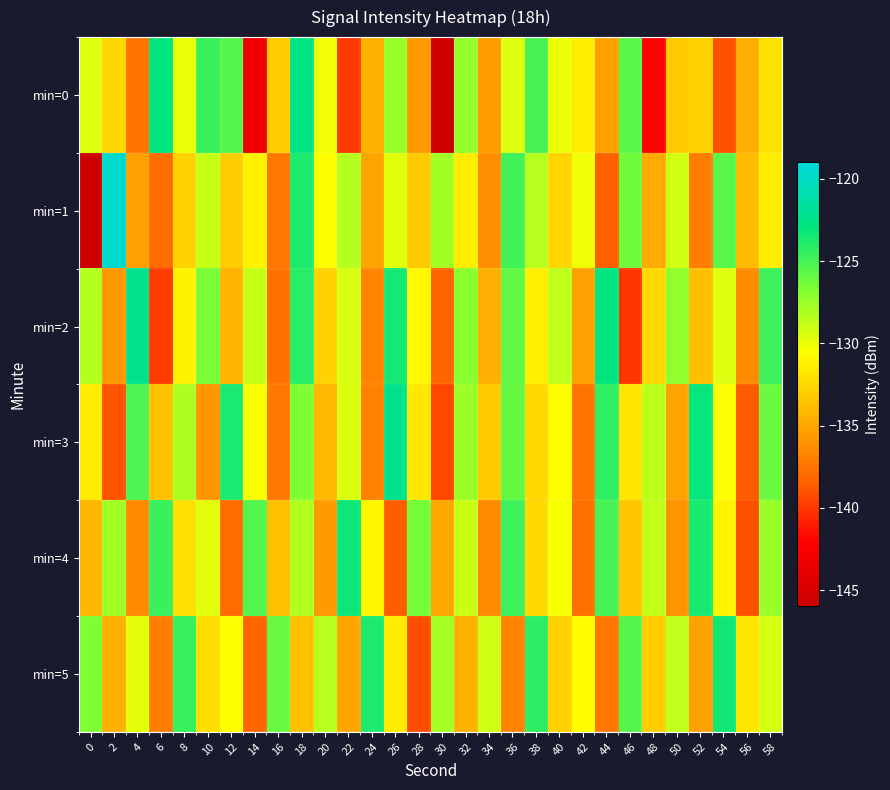

What is the maximum value shown in the chart?

-119.6